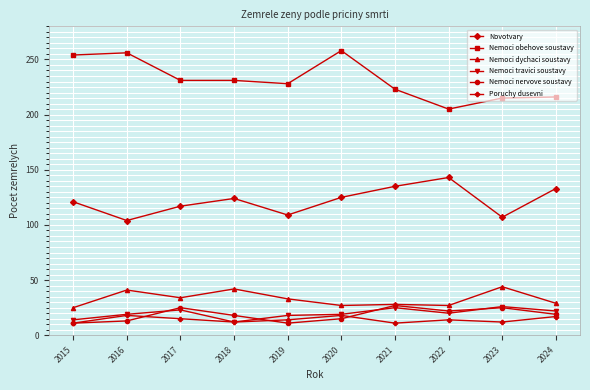

What is the spread (max minus min) of values at 2019?

217